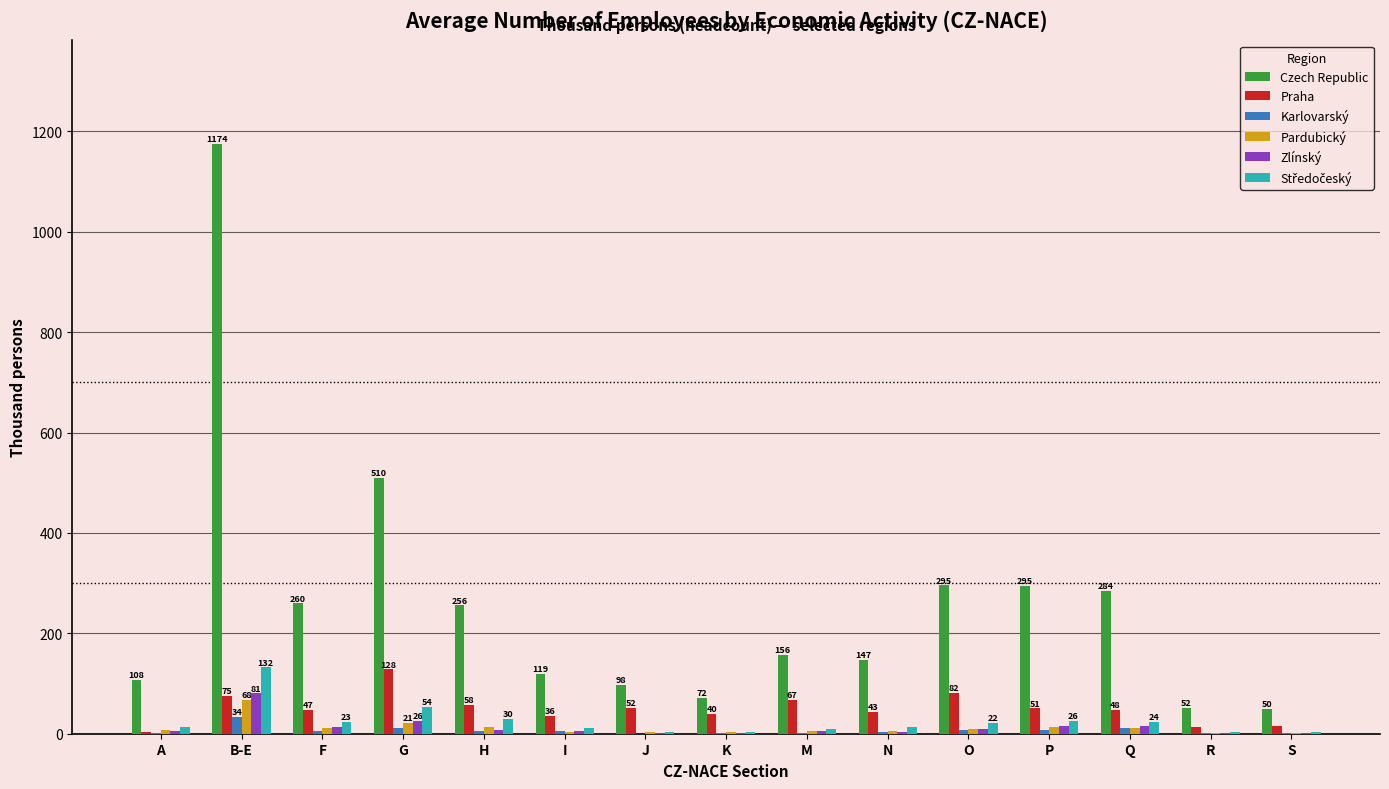

At which label does Zlínský reach its peak?

B-E